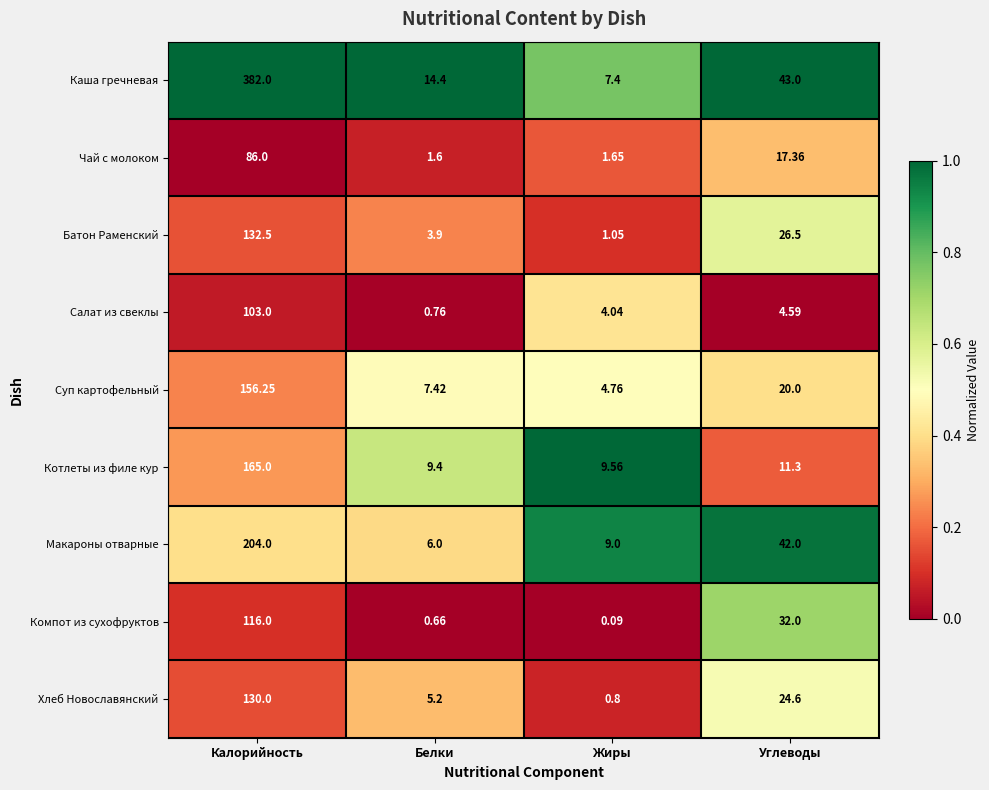

List the labels in order of Макароны отварные value, largest first.

Калорийность, Углеводы, Жиры, Белки